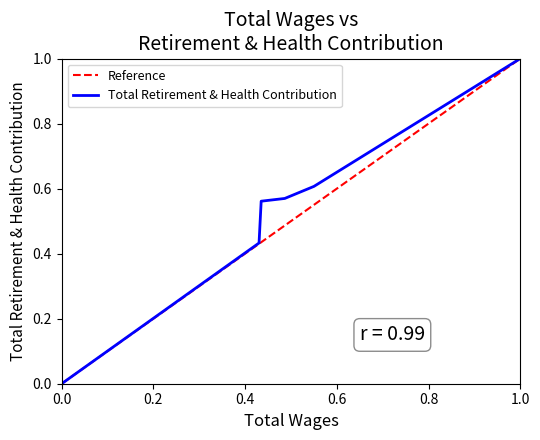

What is the value of the 5th point from the left?

0.6